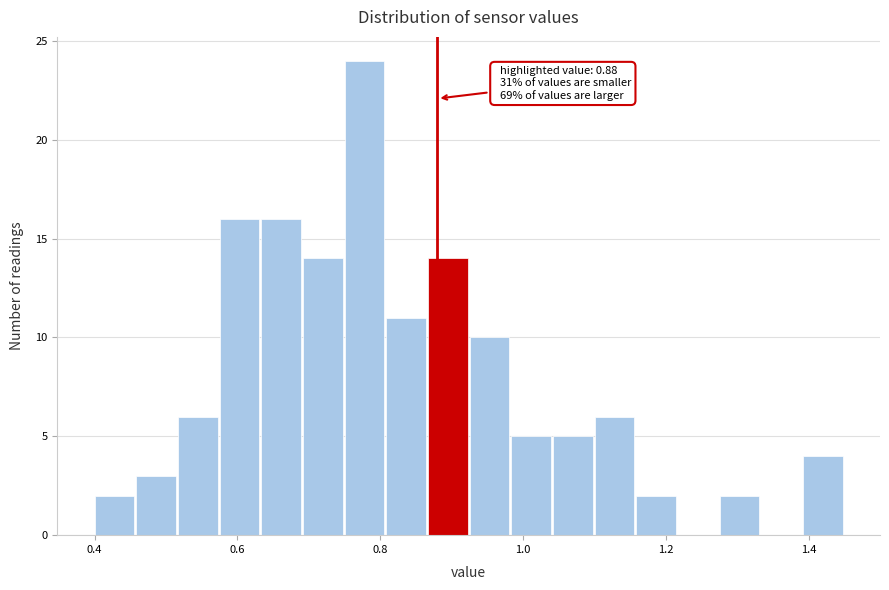

Read against the x-axis, roughly where is the centre of the tallest bar?

0.78